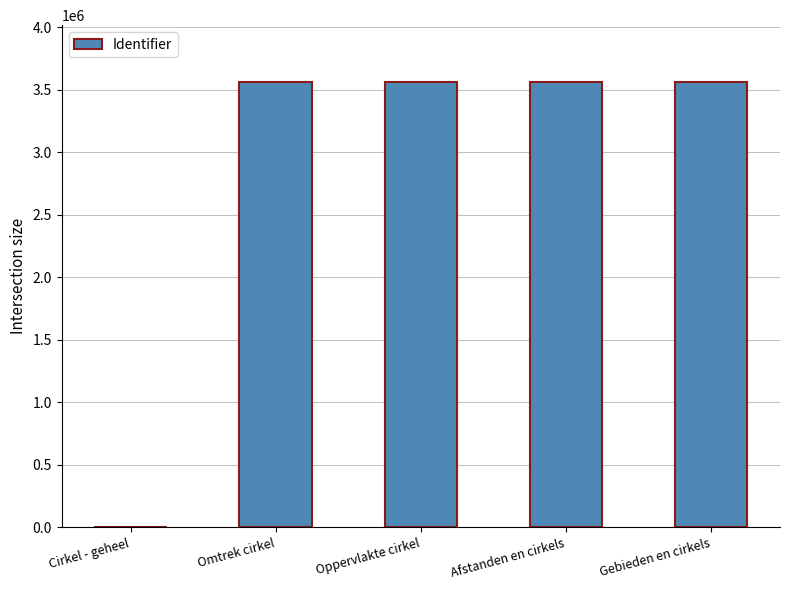

At which label is the value closest to 1780493?

Omtrek cirkel